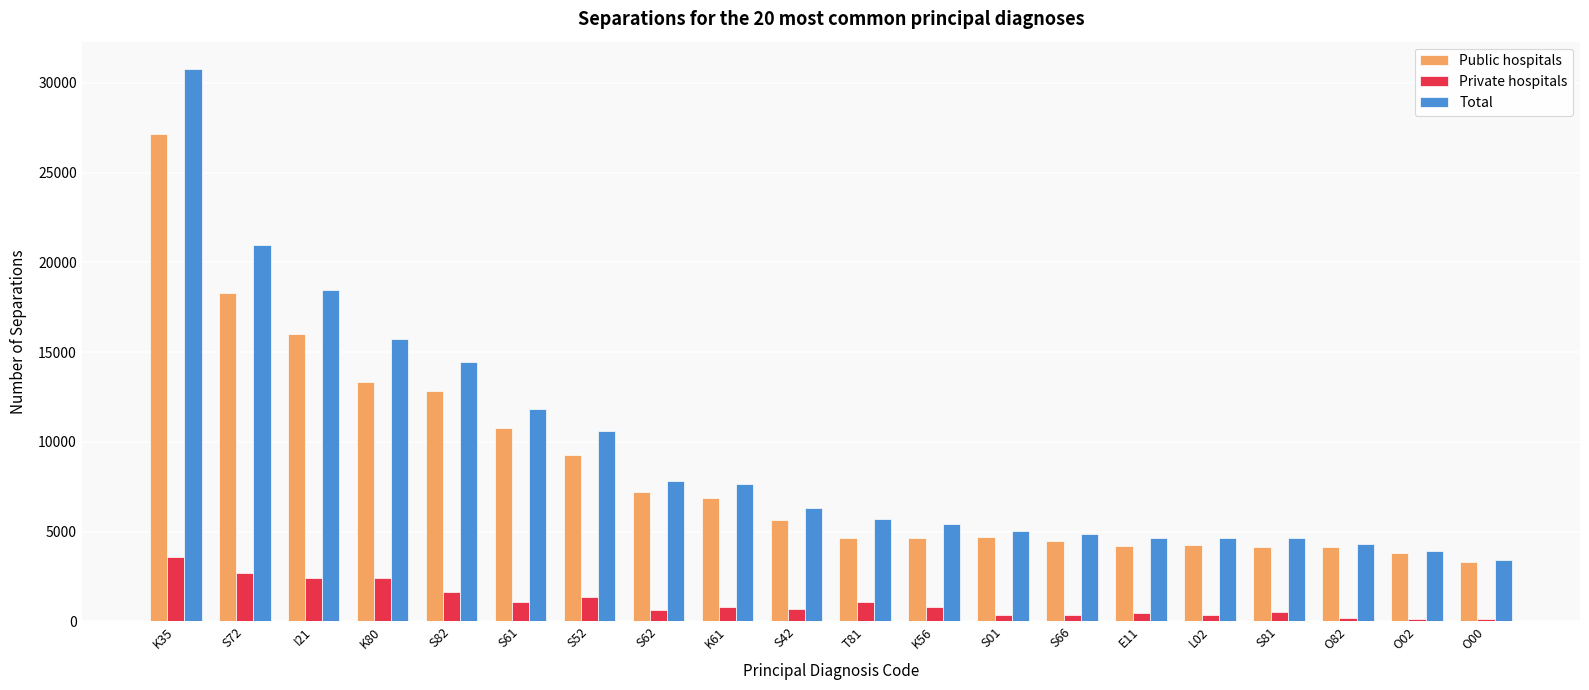

Which category has the highest value in the Private hospitals series?

K35